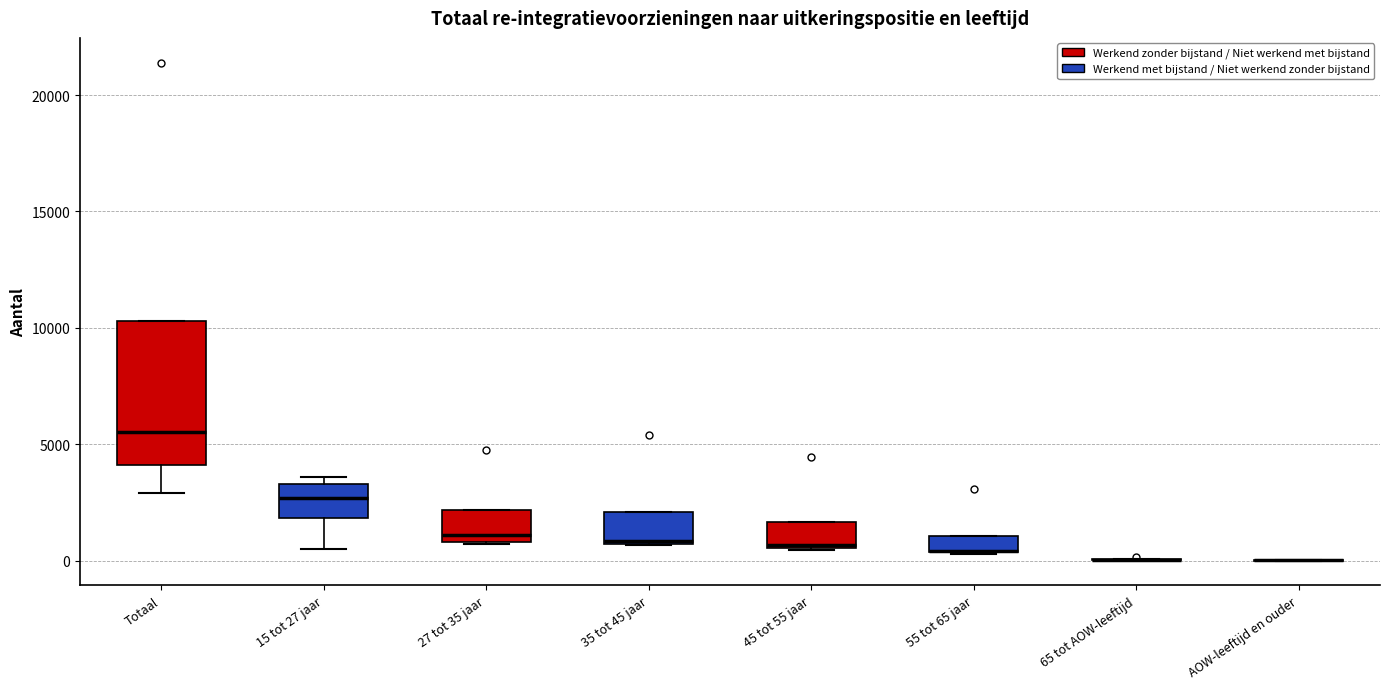

Where is the lower edge of the box for 45 tot 55 jaar on the y-axis? The values are not printed on the chart, so give them approximately, as read against the axis.

500